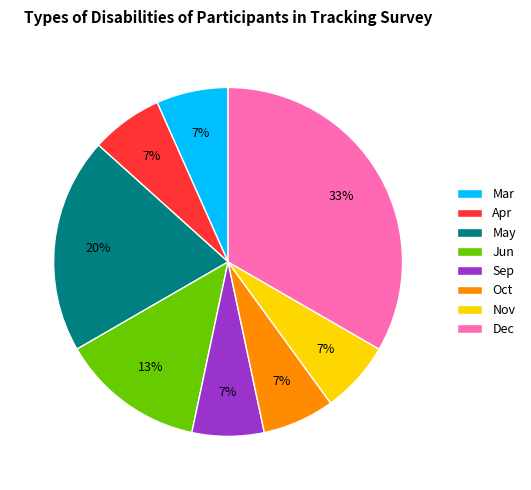

What is the largest slice in the pie chart?

Dec